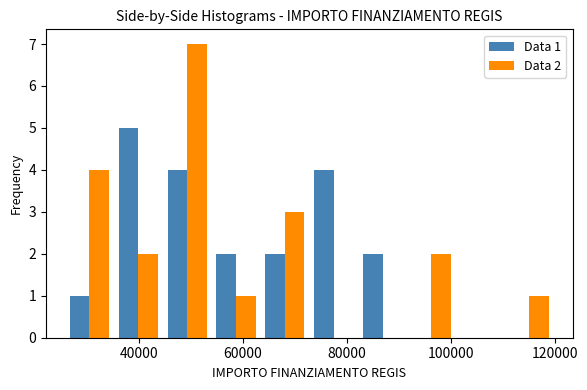

In the Data 2 series, which range on the x-axis has the tallest bar?

44000 to 54000